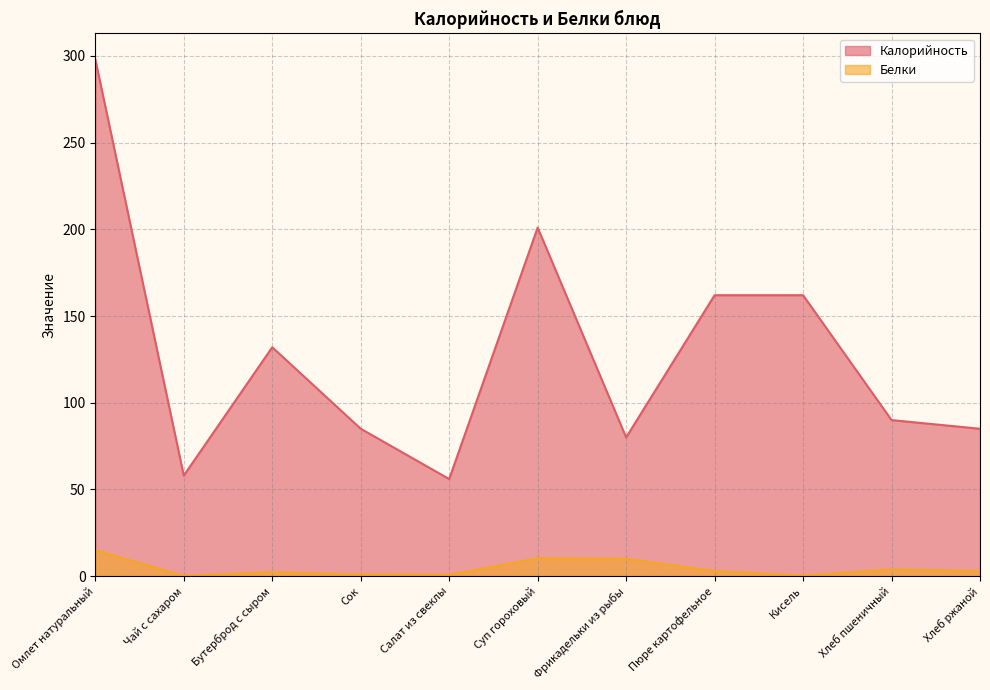

What is the spread (max minus min) of values at Суп гороховый?

190.7